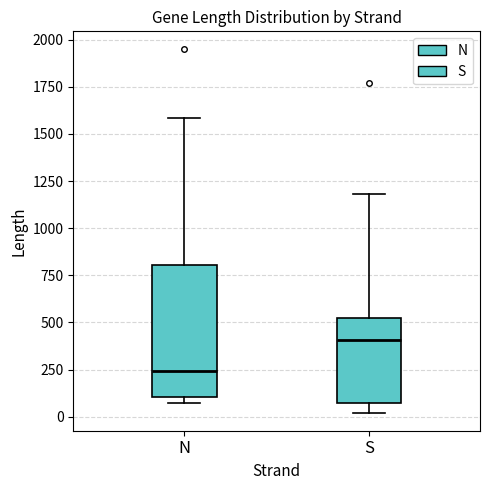

Reading left to right, read every box against the y-axis: the position of its median line, the range the box covers, and the ends of its whiskers. The values are not printed on the chart, so give them approximately, as read against the axis.

N: median 250, box 100 to 800, whiskers 50 to 1600
S: median 400, box 50 to 550, whiskers 0 to 1200